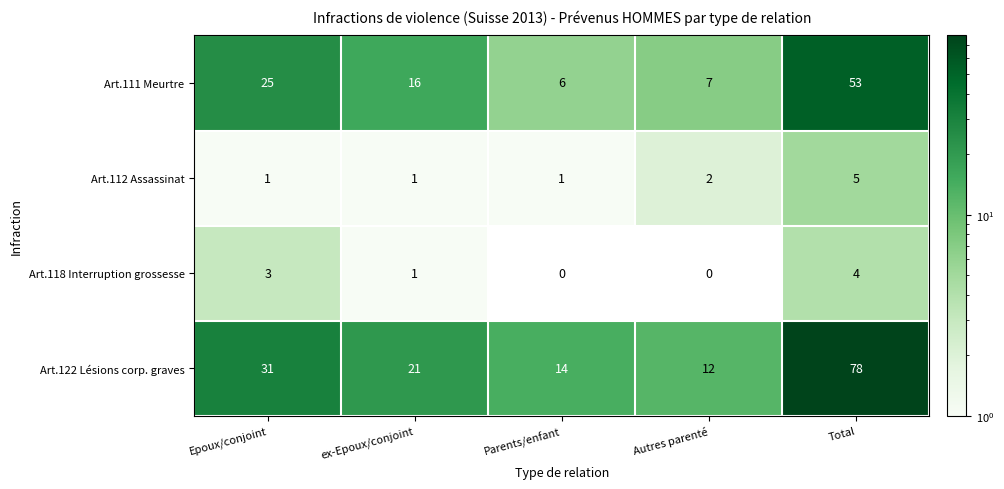

Which series has the largest total across all categories?

Art.122 Lésions corp. graves